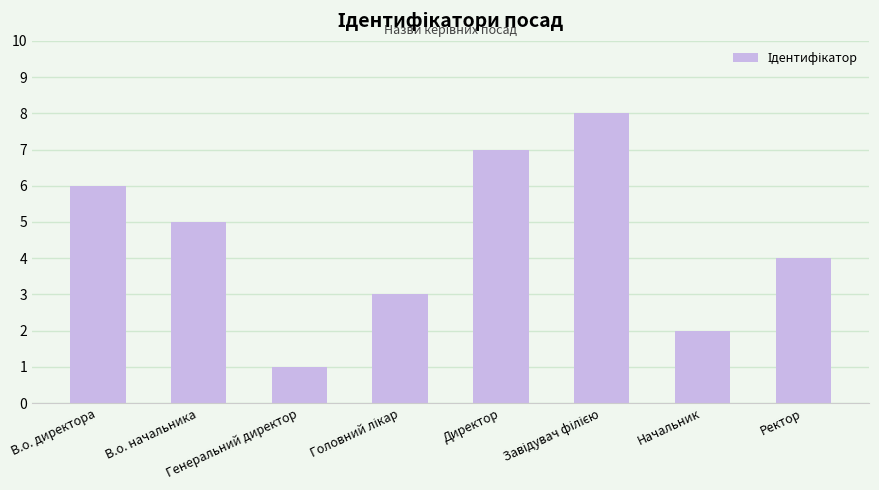

True or false: the data shows 1 at Начальник.

False